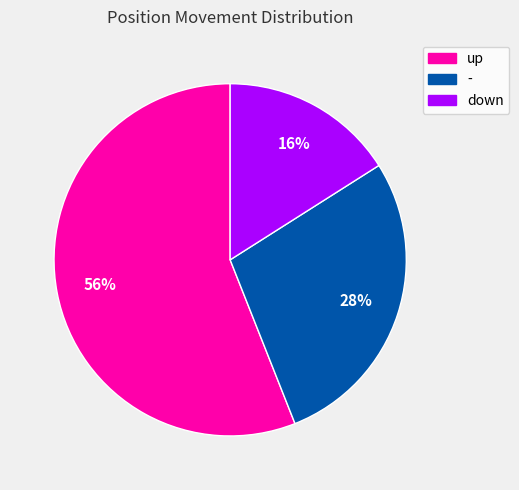

Rank the categories by value from lowest to highest.

down, -, up